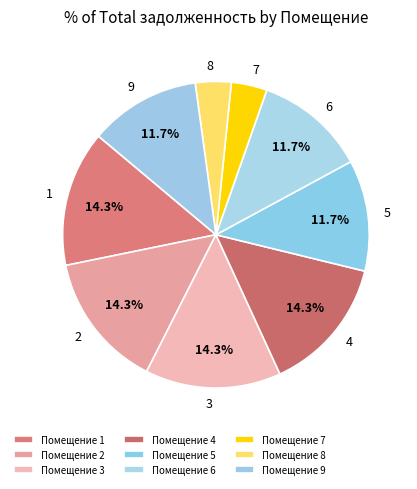

Between 8 and 3, which is larger?

3